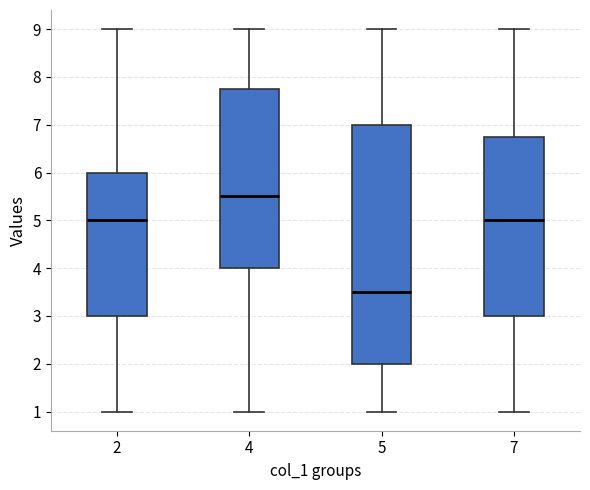

Reading left to right, read every box against the y-axis: the position of its median line, the range the box covers, and the ends of its whiskers. The values are not printed on the chart, so give them approximately, as read against the axis.

2: median 5.0, box 3.0 to 6.0, whiskers 1.0 to 9.0
4: median 5.5, box 4.0 to 7.8, whiskers 1.0 to 9.0
5: median 3.5, box 2.0 to 7.0, whiskers 1.0 to 9.0
7: median 5.0, box 3.0 to 6.8, whiskers 1.0 to 9.0